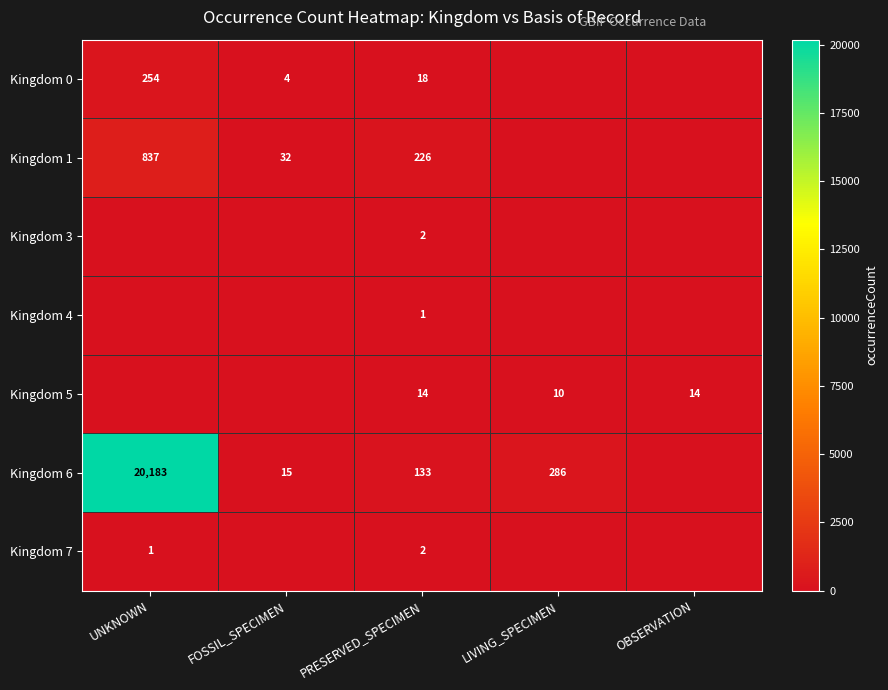

What is the total value across all series at PRESERVED_SPECIMEN?

396